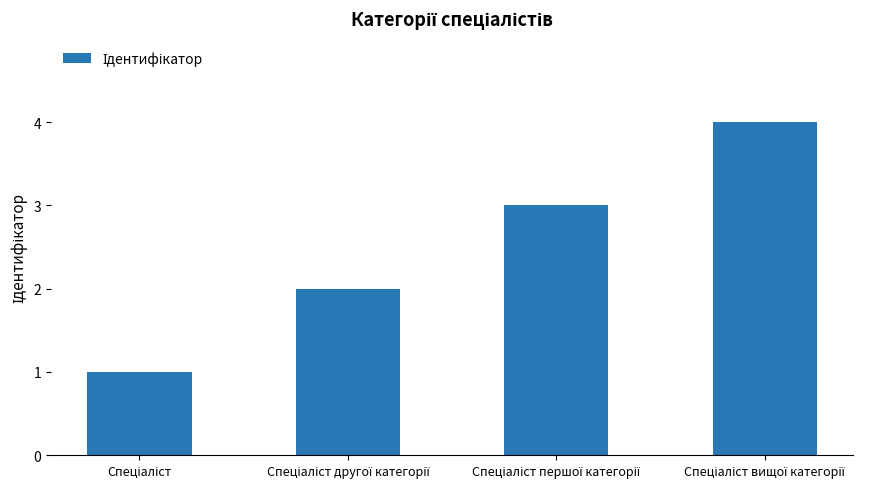

What is the maximum value shown in the chart?

4